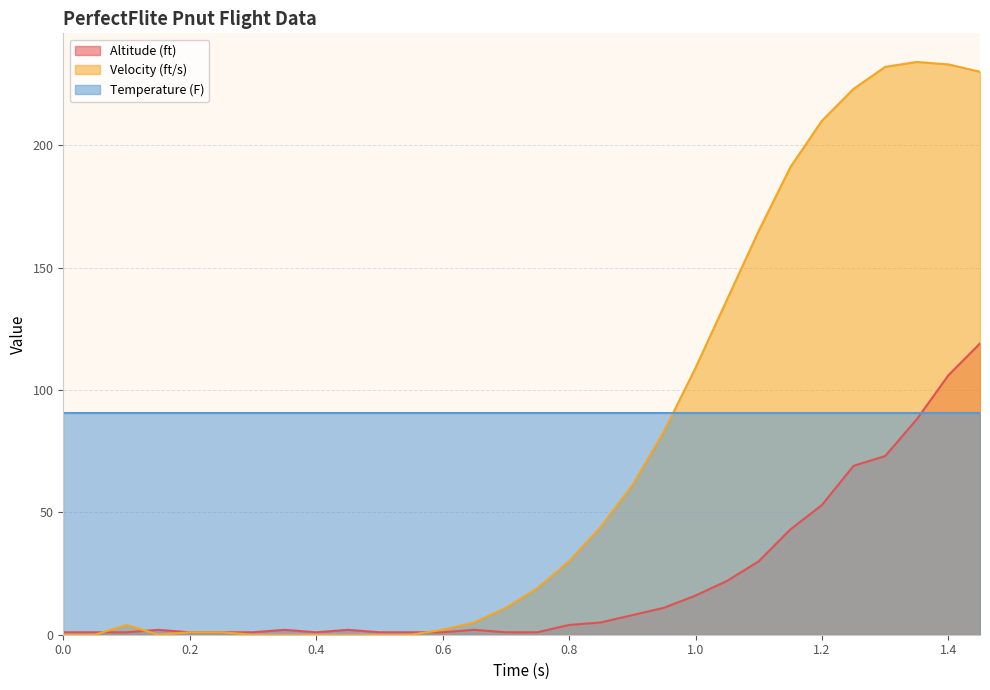

Is the value of Altitude (ft) at 0.6 greater than the value of Velocity (ft/s) at 1.2?

No